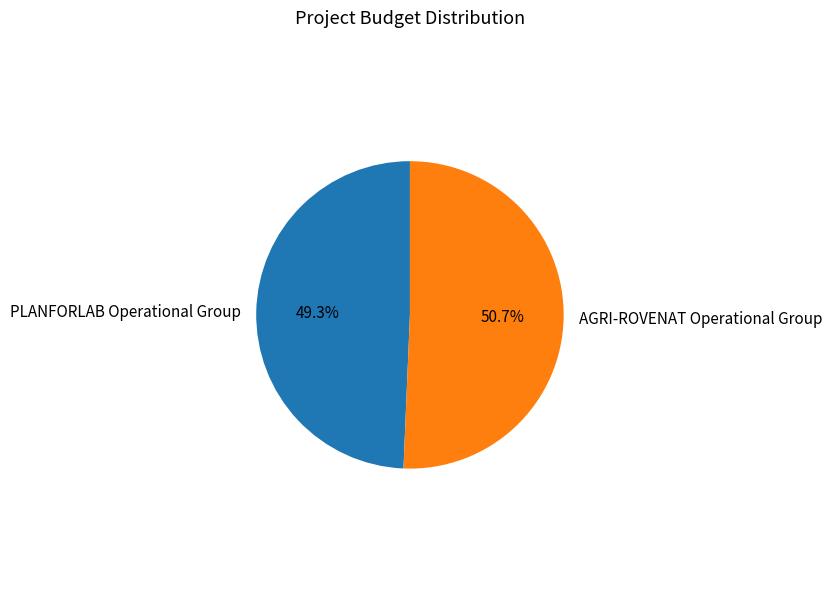

Which category has the biggest portion of the pie?

AGRI-ROVENAT Operational Group